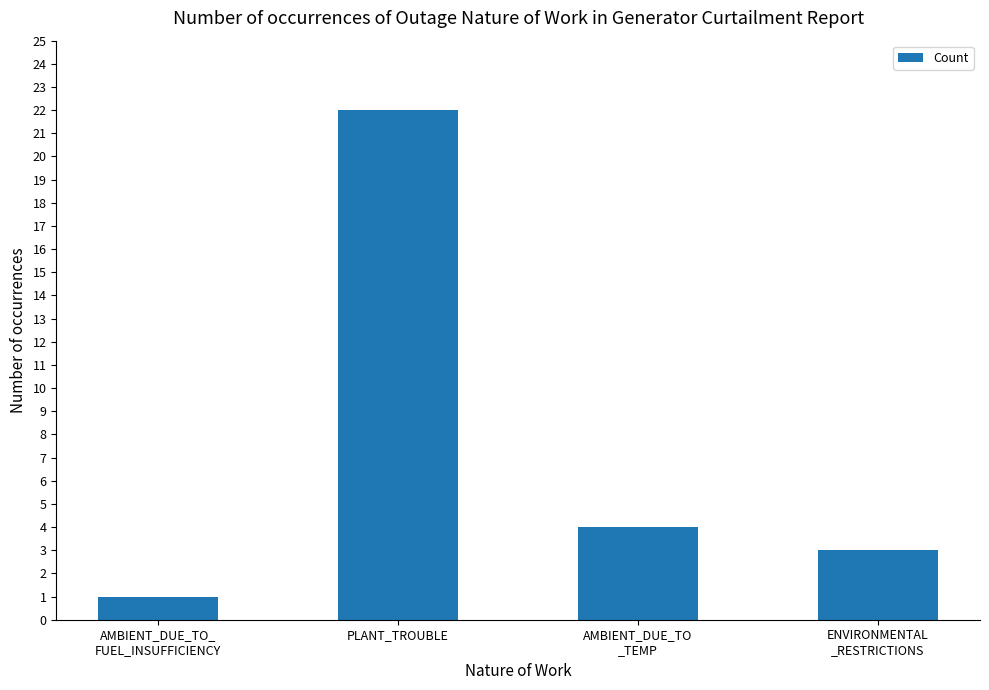

The value at AMBIENT_DUE_TO
_TEMP is 1. True or false?

False